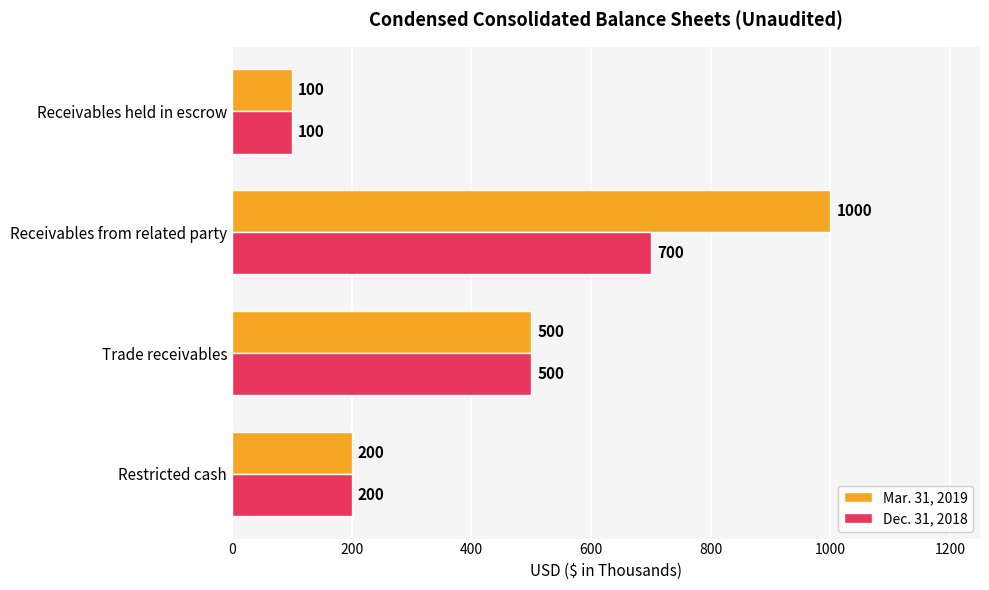

At which category is the sum across all series the highest?

Receivables from related party